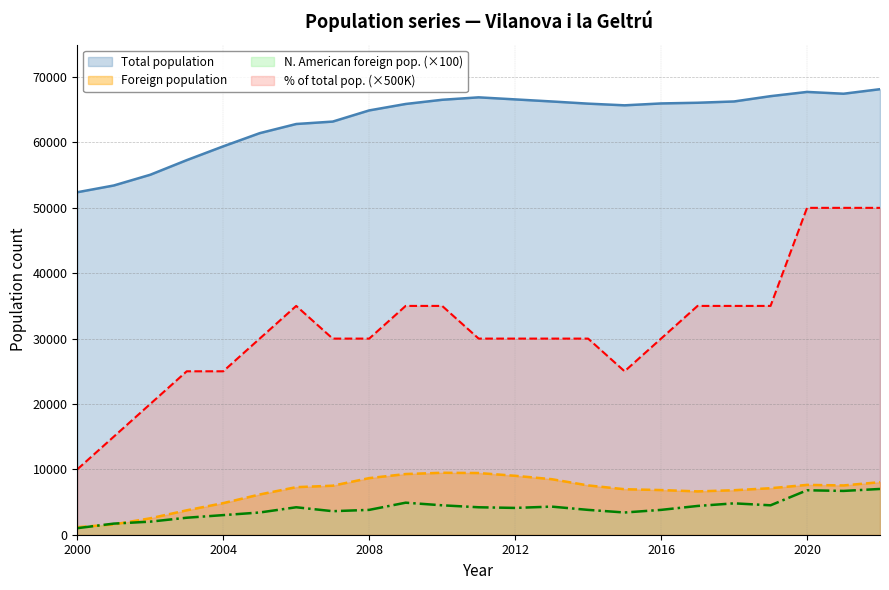

At which category does N. American foreign pop. reach its first local valley?

2007